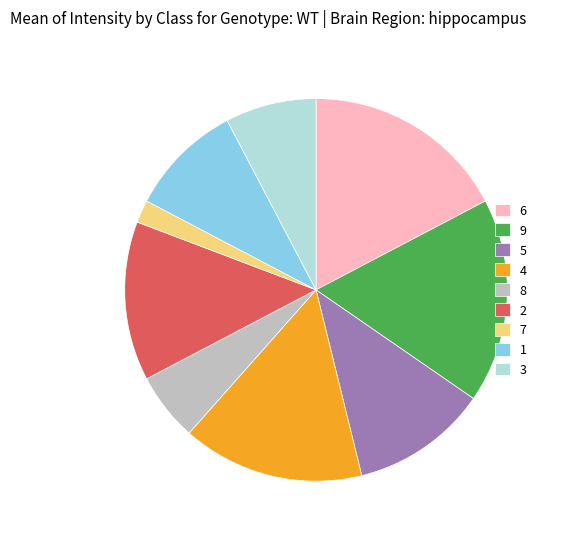

What is the ratio of the value at 1 to the value at 8?

1.7